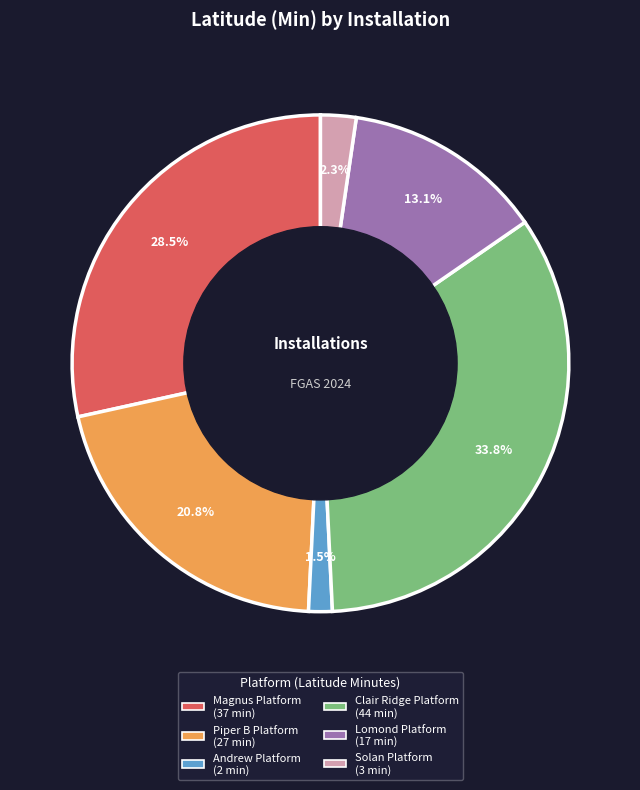

Is it true that Solan Platform is 2% of the pie?

True